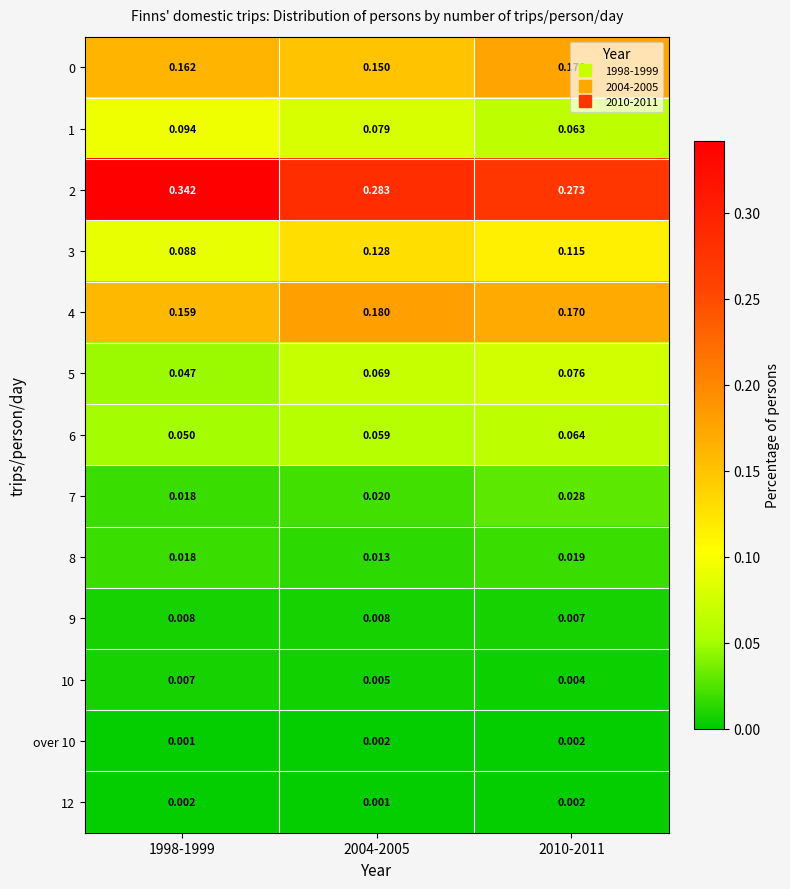

Which series has the largest range (max minus min)?

2